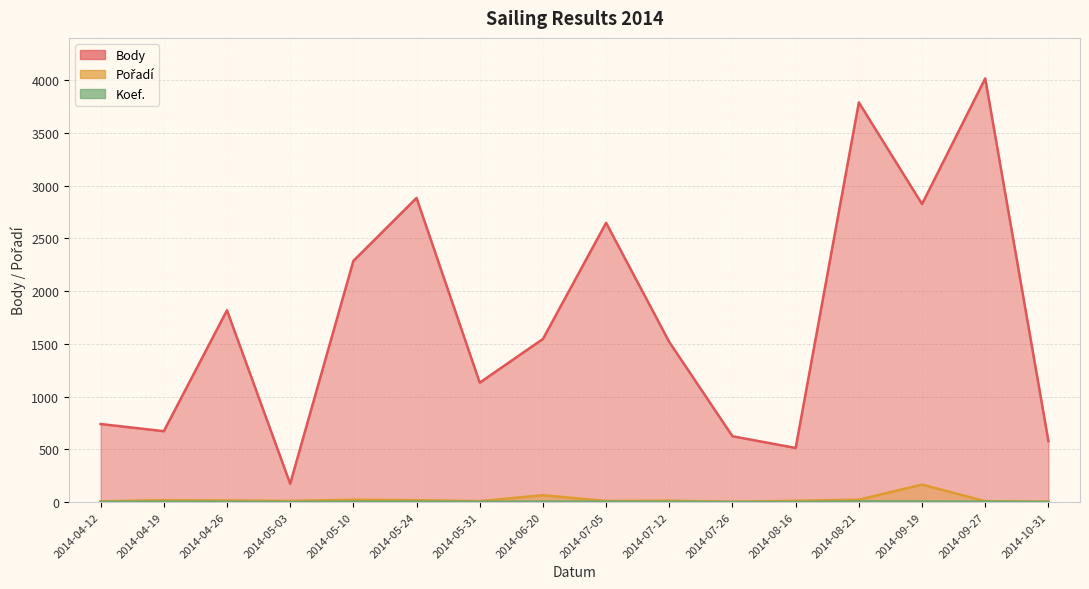

At which label does Pořadí reach its peak?

2014-09-19